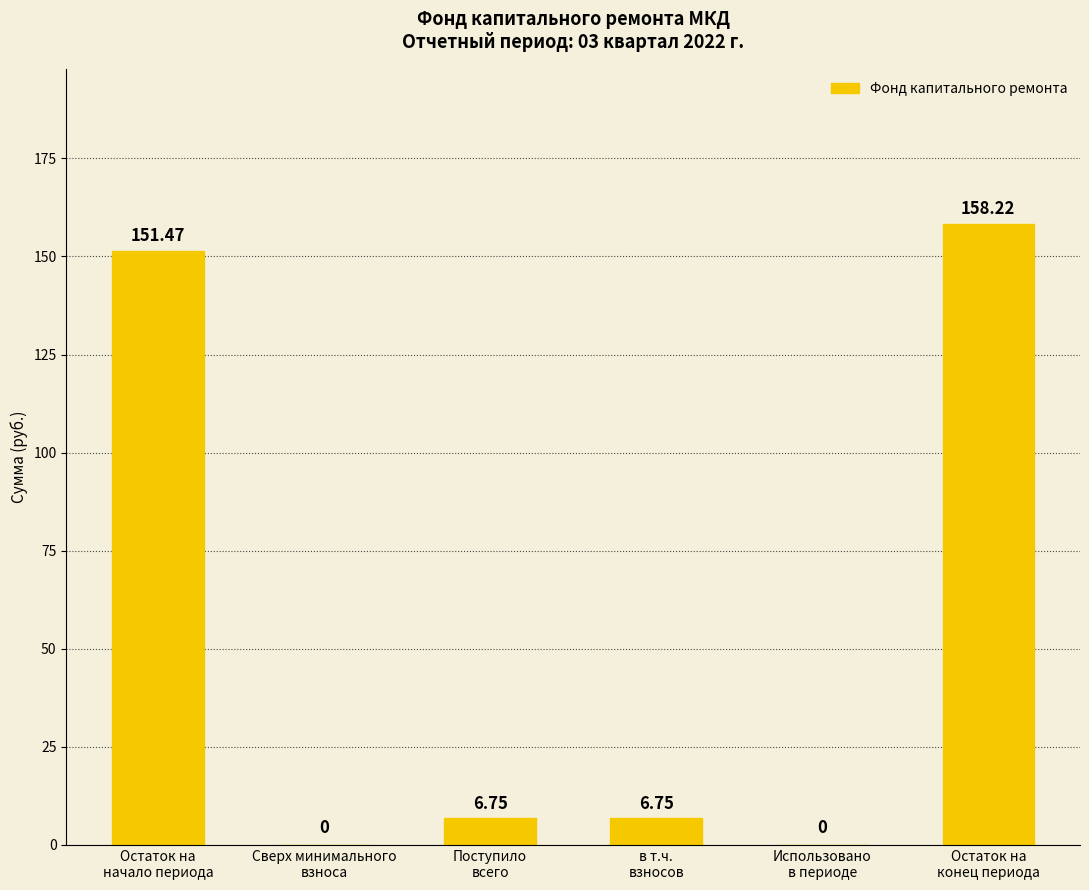

How many distinct data groups are displayed?

1